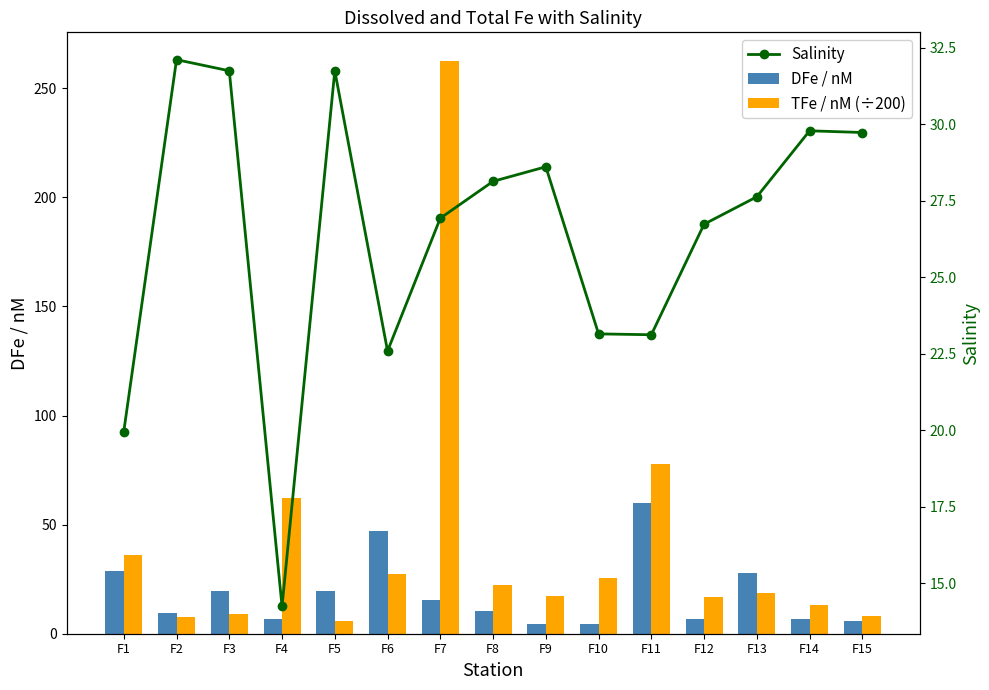

How many values in the DFe / nM series exceed 10?

8